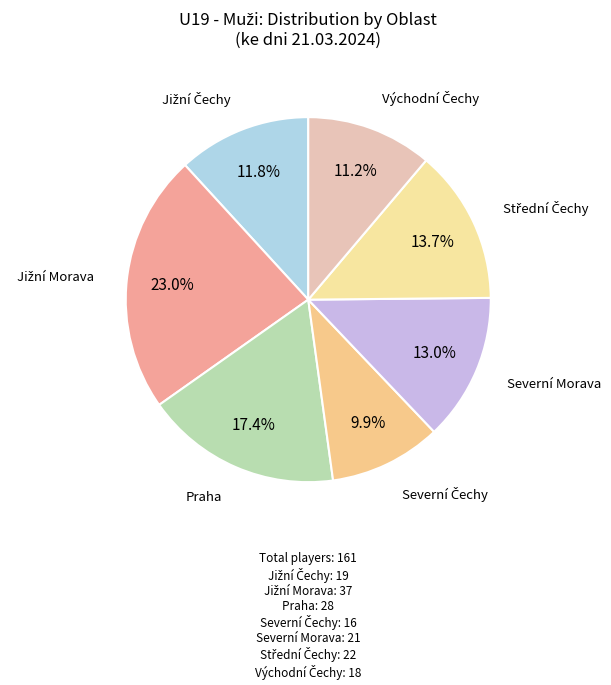

Does any single category account for the majority?

No